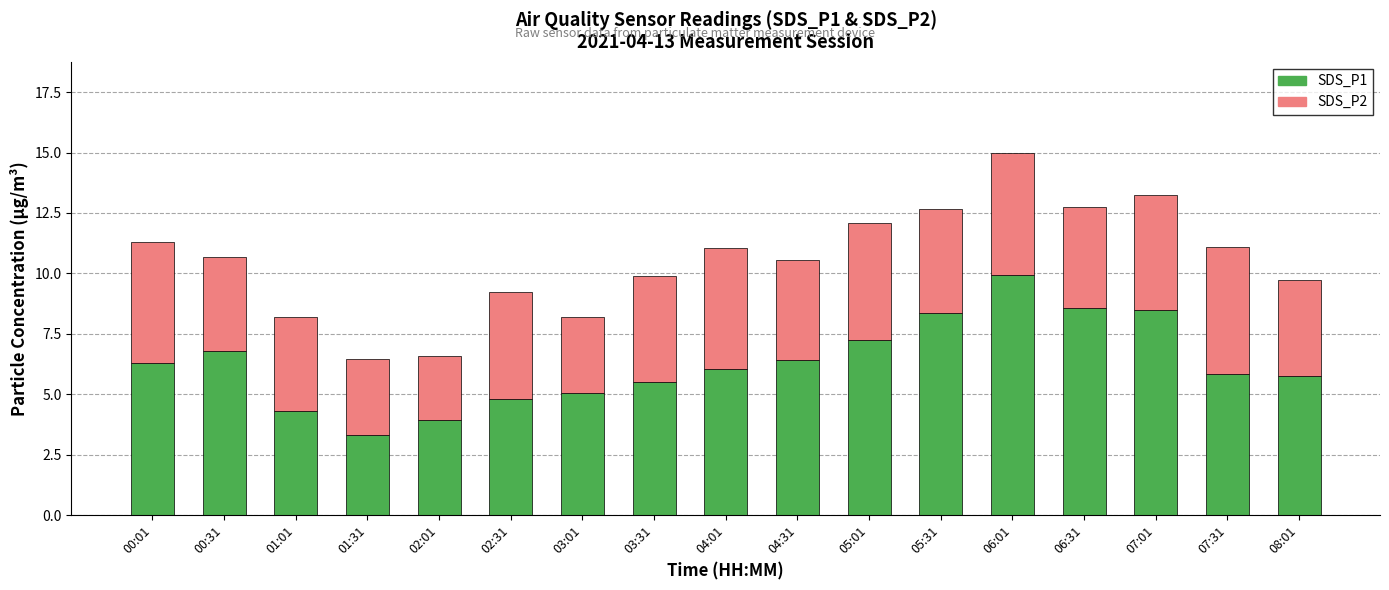

What is the difference between the SDS_P1 values at 02:31 and 07:31?

1.0